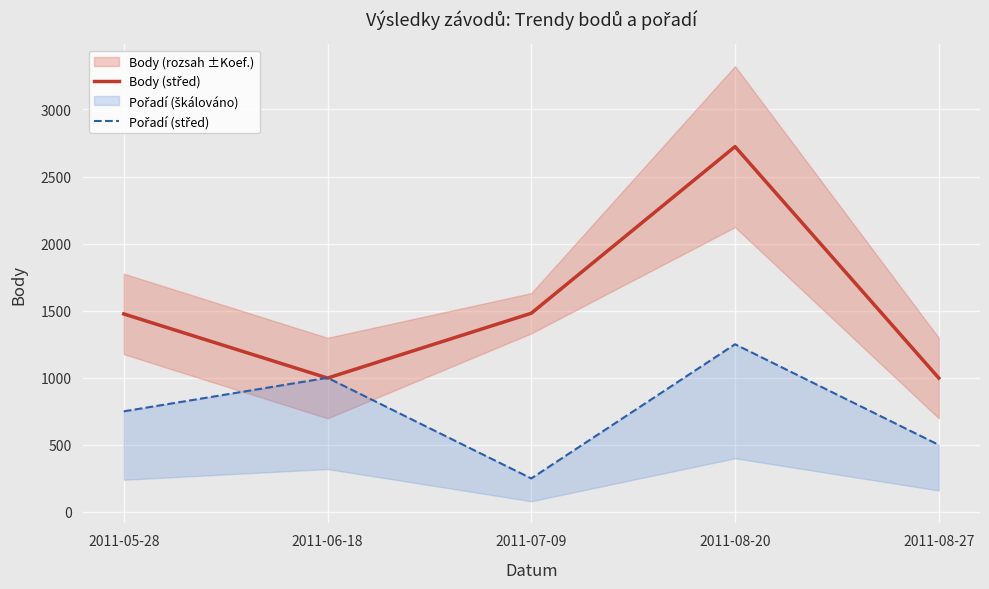

Is this an area chart (filled region under the line)?

No